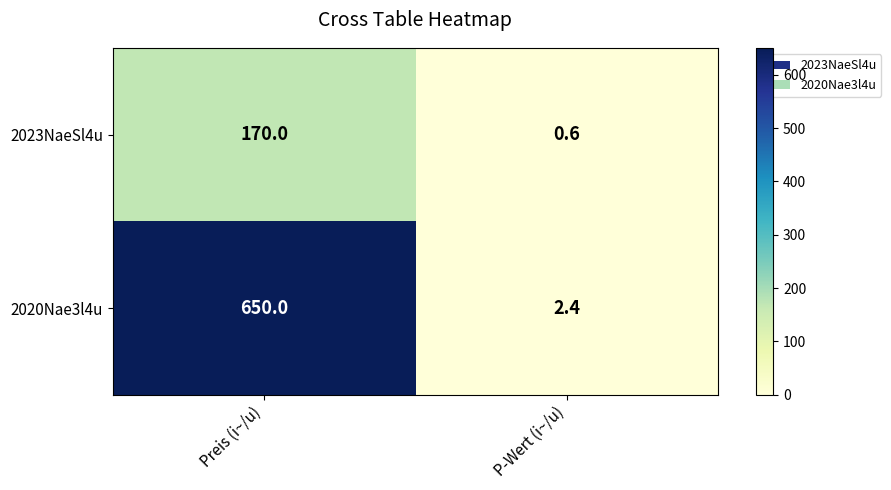

Which label corresponds to the largest value in the chart?

Preis (i~/u)